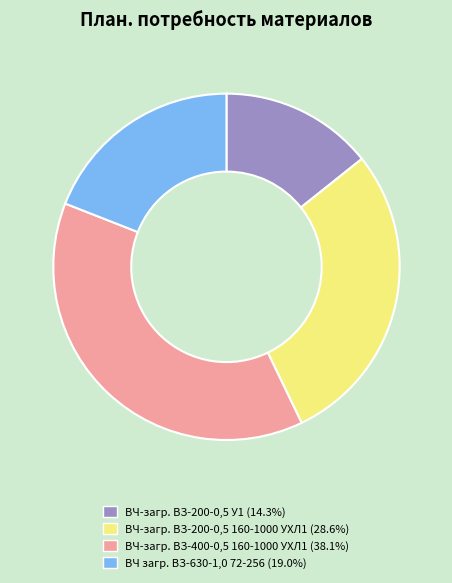

Is the sum of ВЧ-загр. ВЗ-200-0,5 У1 (14.3%) and ВЧ-загр. ВЗ-200-0,5 160-1000 УХЛ1 (28.6%) greater than half?

No